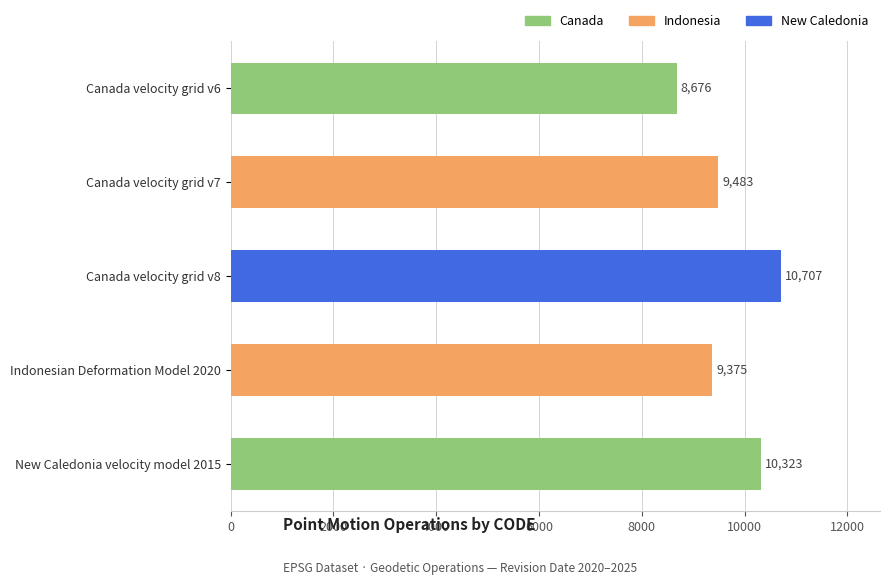

What is the ratio of the value at Canada velocity grid v6 to the value at Canada velocity grid v7?

0.9